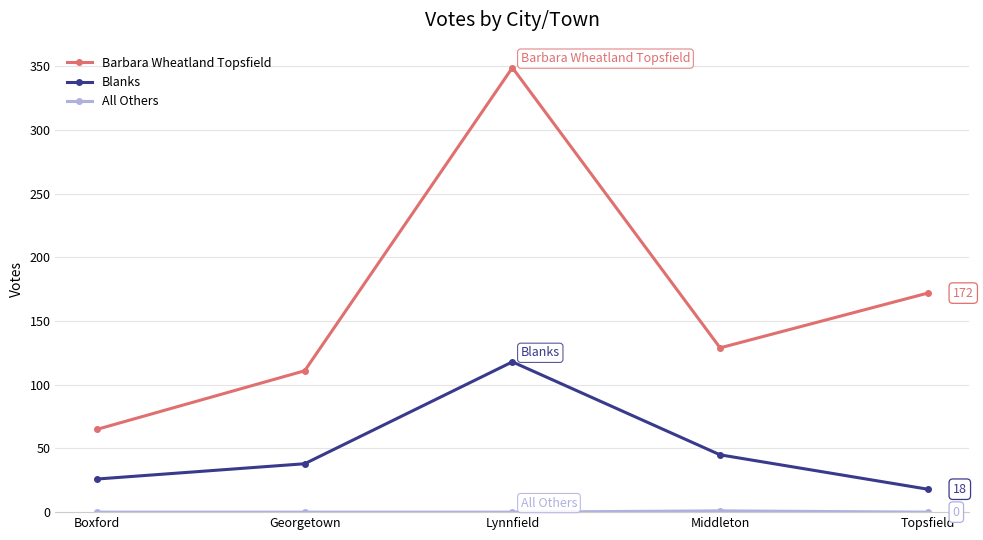

At which category does Blanks reach its first local peak?

Lynnfield